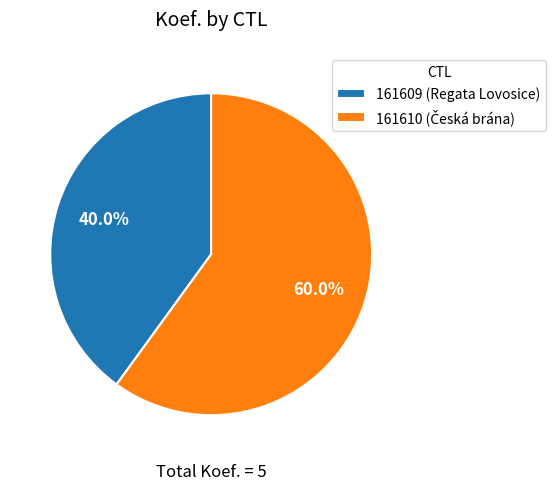

Rank the categories by value from lowest to highest.

161609, 161610